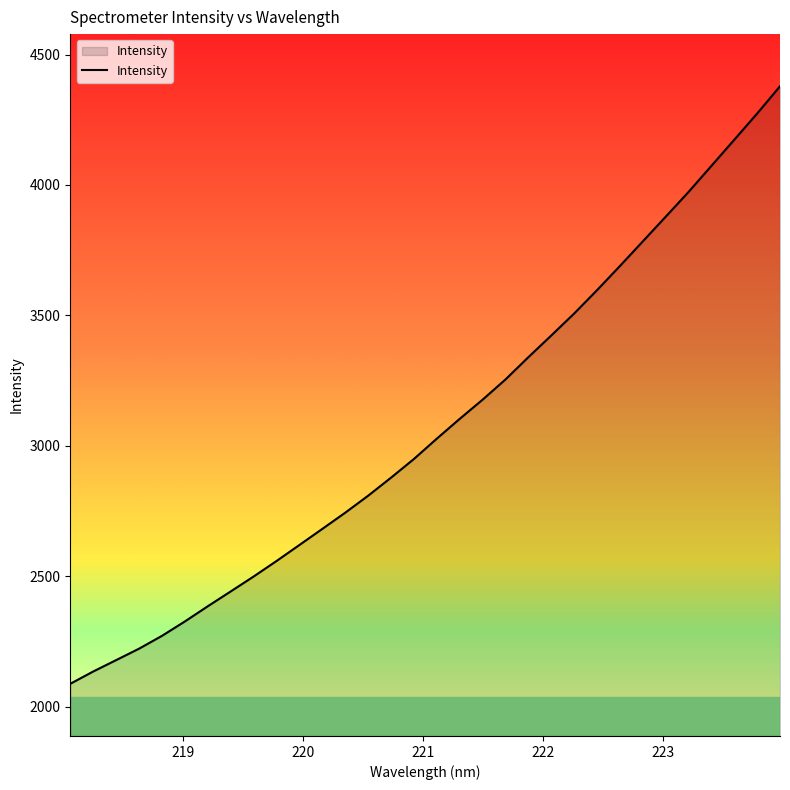

What is the difference between the maximum and minimum values?

2291.0